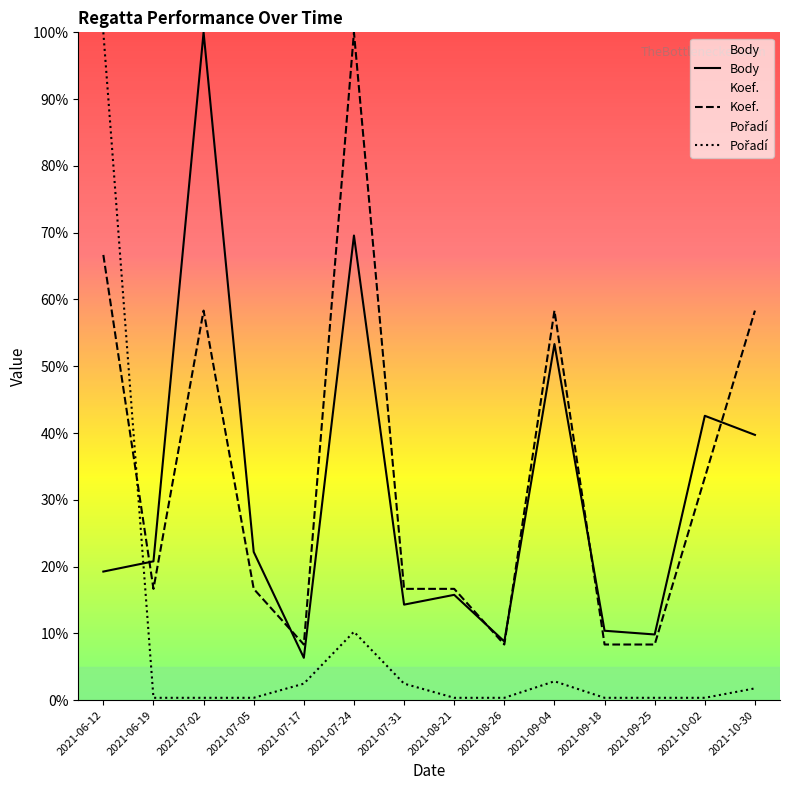

Is the value of Koef. at 2021-07-17 greater than the value of Pořadí at 2021-06-12?

No